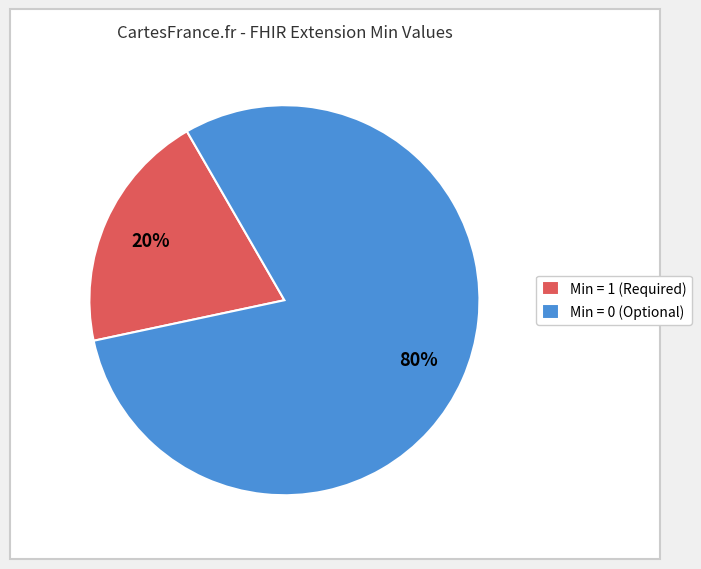

To the nearest percent, what is the average slice percentage?

50%